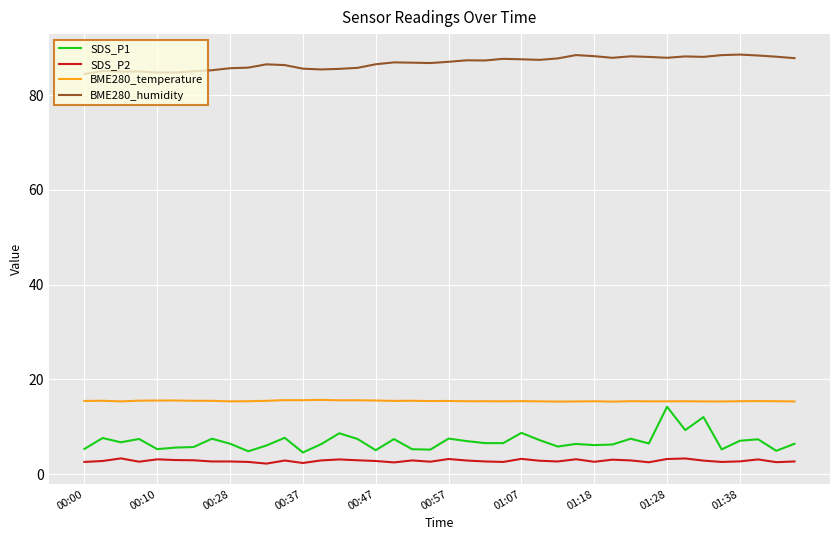

True or false: BME280_humidity and SDS_P2 cross at least once.

False